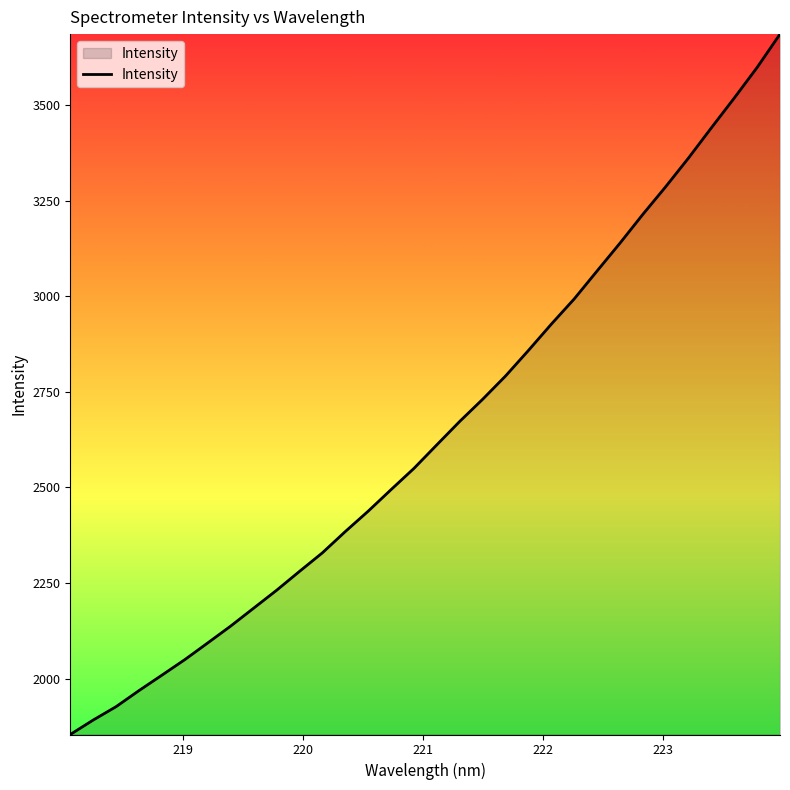

What is the smallest value displayed?

1853.5